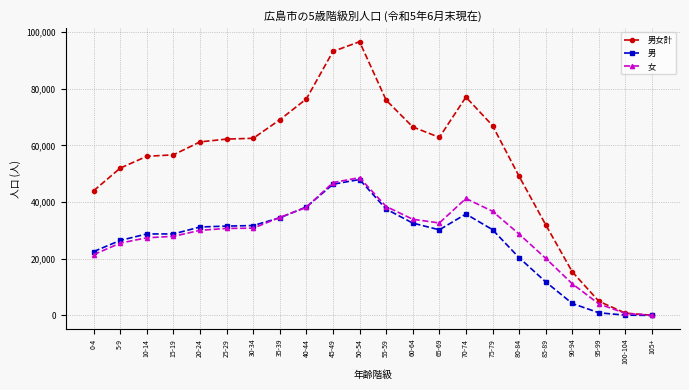

What is the sum of the 男女計 values at 100-104 and 45-49?

93949